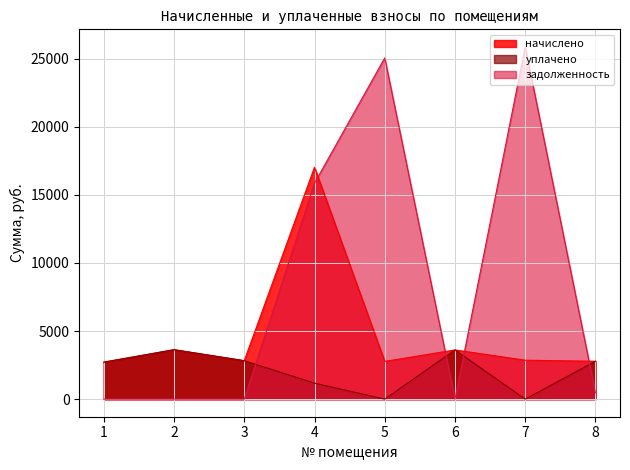

In начислено, how many points are lower than both neighbors (excluding endpoints)?

2